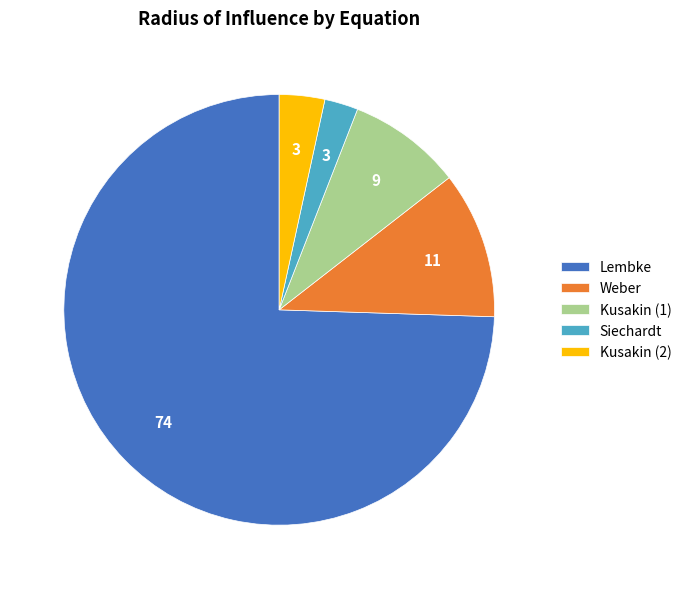

Which has a higher value, Kusakin (2) or Weber?

Weber